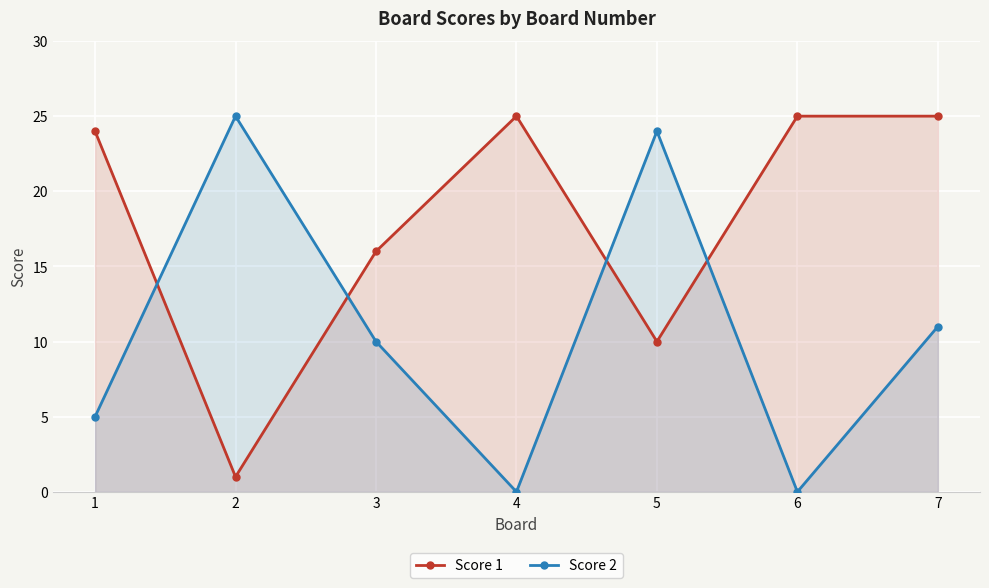

Where do Score 2 and Score 1 first cross each other?

1 and 2